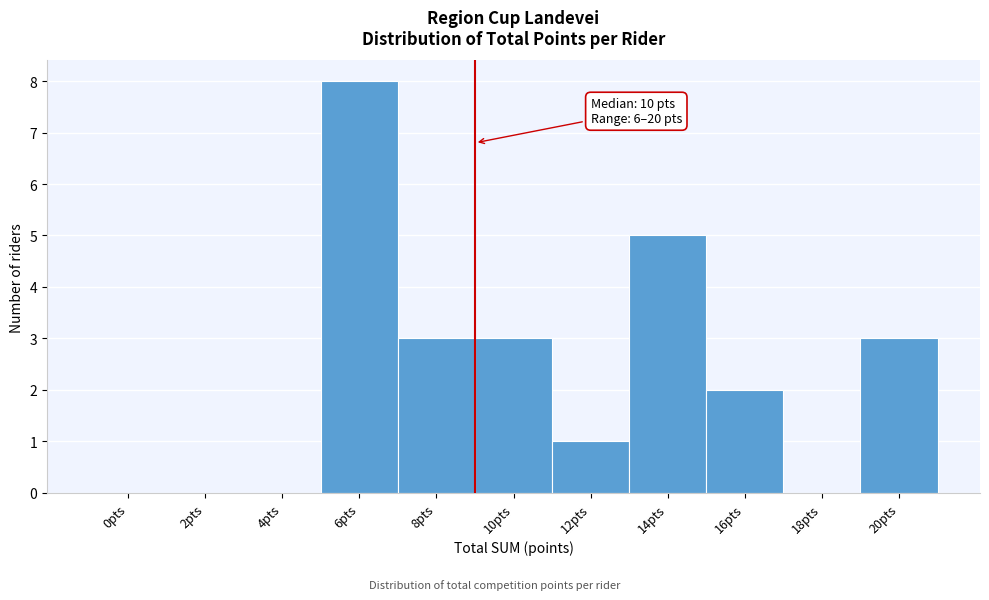

Reading right to left, extract all data points from this chart.

20pts=3	18pts=0	16pts=2	14pts=5	12pts=1	10pts=3	8pts=3	6pts=8	4pts=0	2pts=0	0pts=0